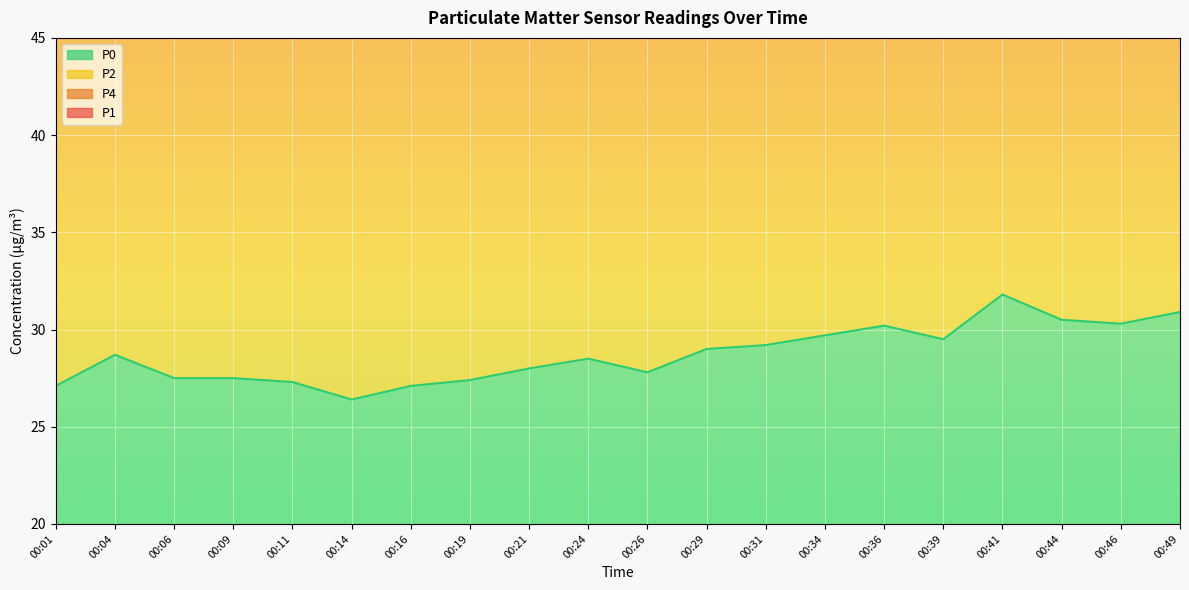

The value of P4 at 00:09 is 49.4. True or false?

False